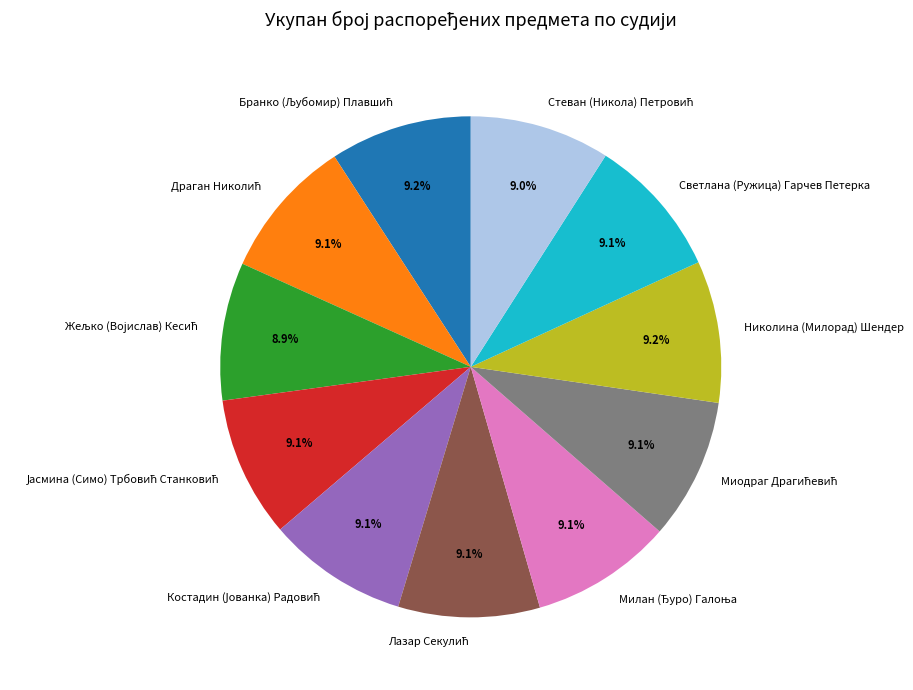

How many slices are in this pie chart?

11